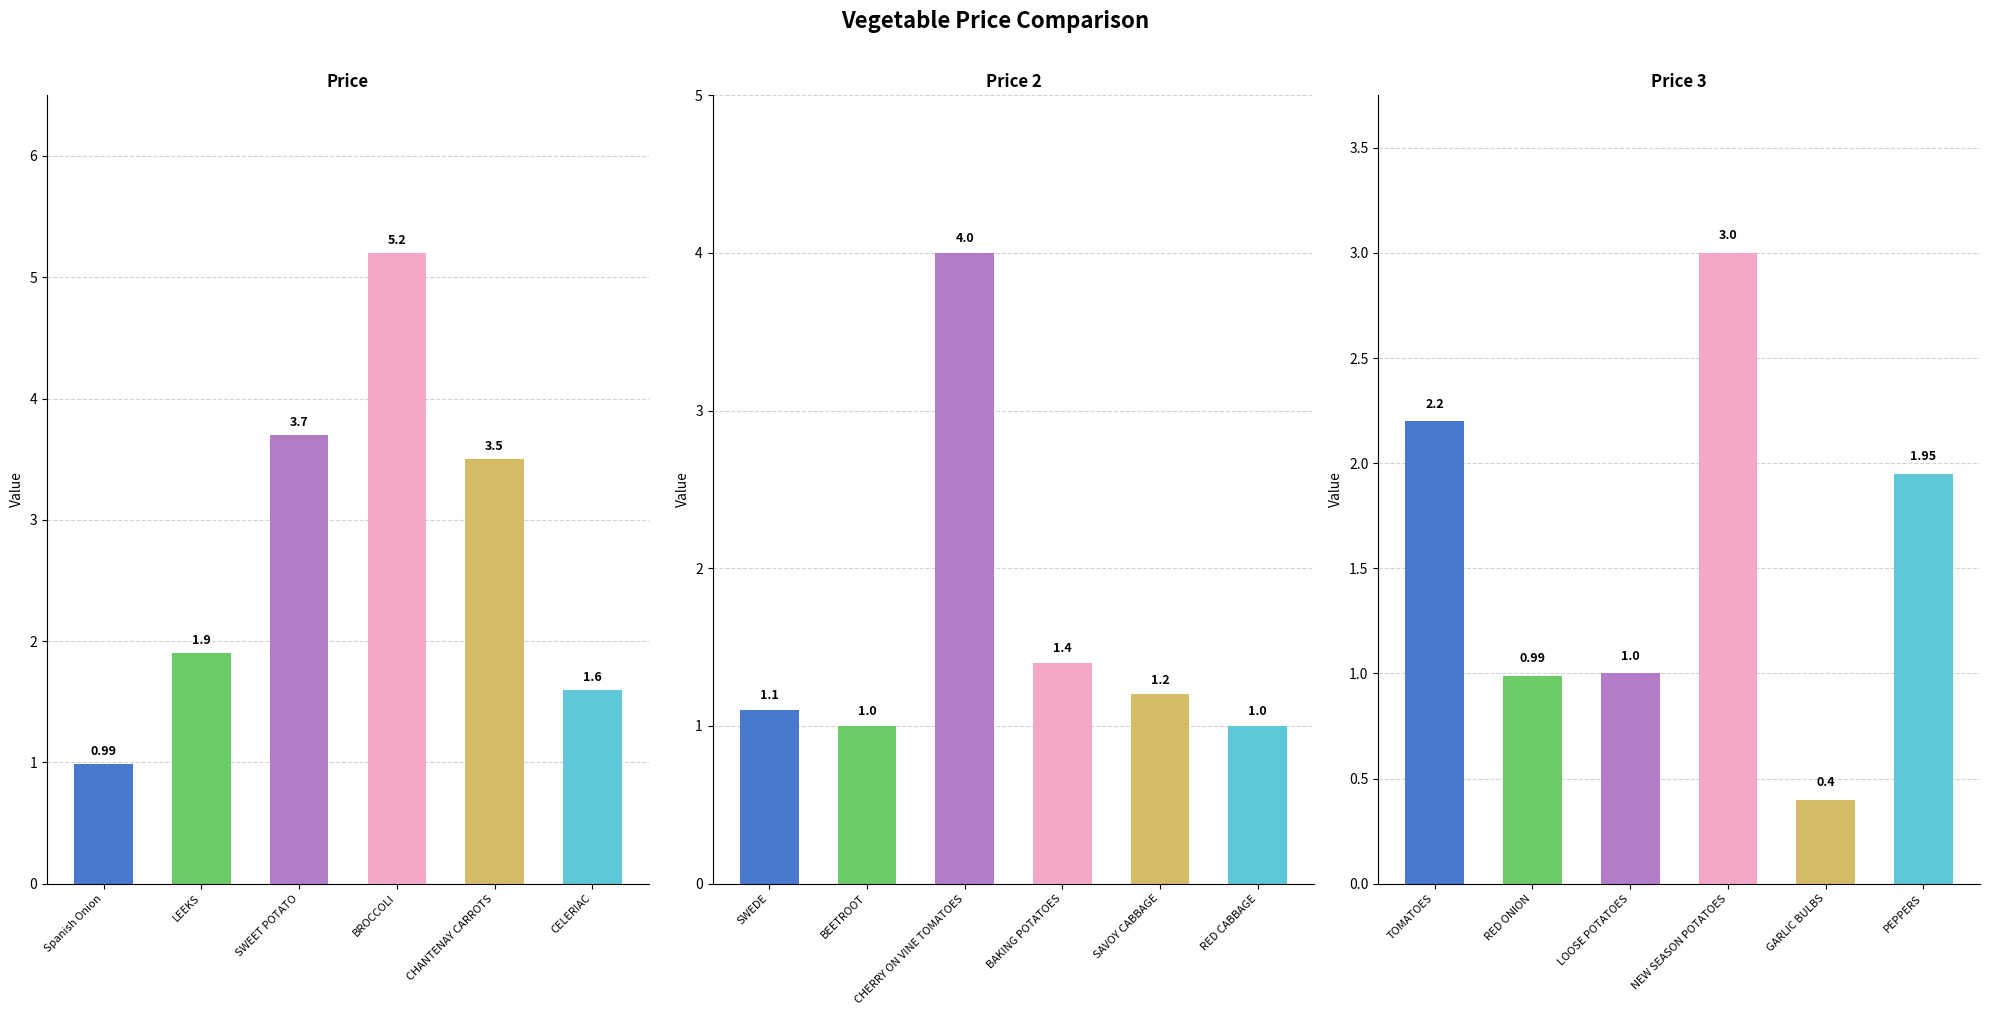

Does the chart contain any negative values?

No